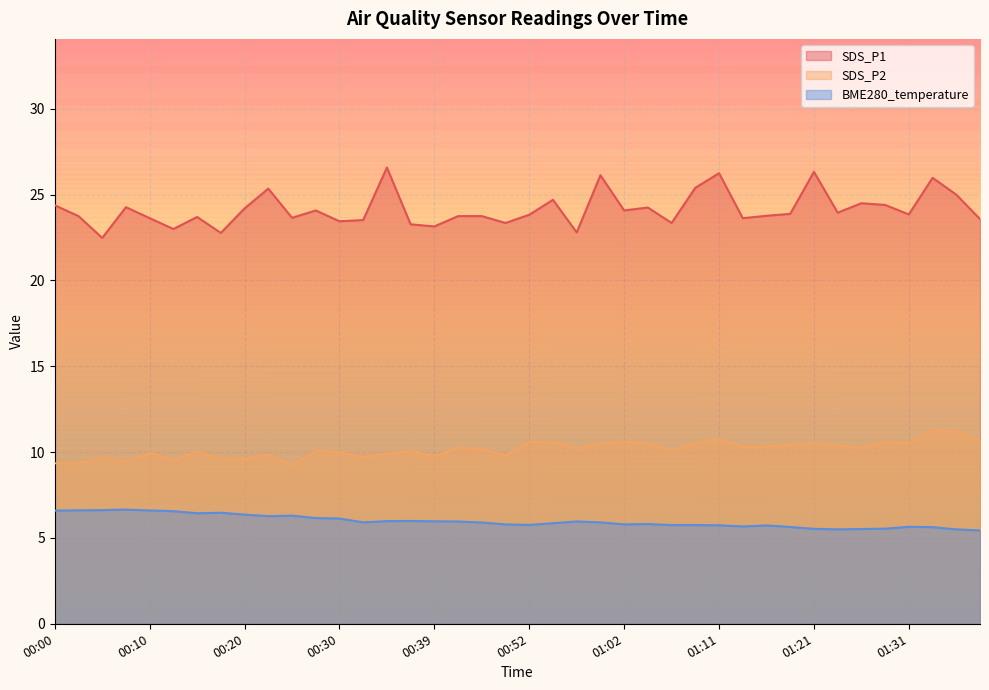

What position from the left is 01:11?

29